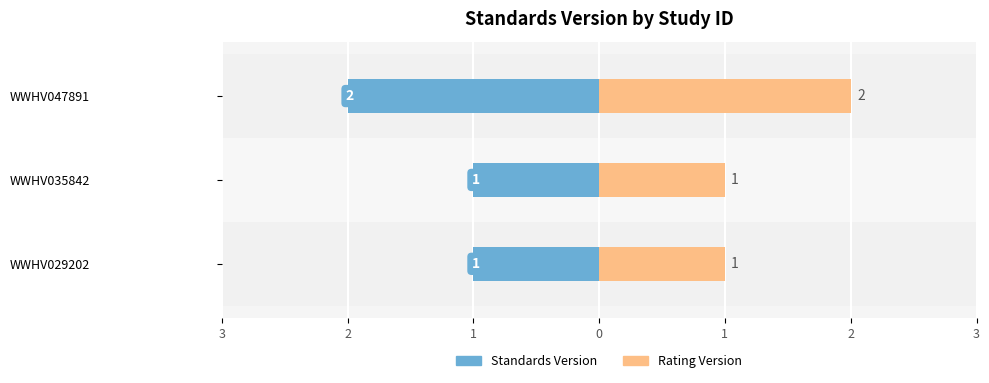

What is the average value of the Rating Version series?

1